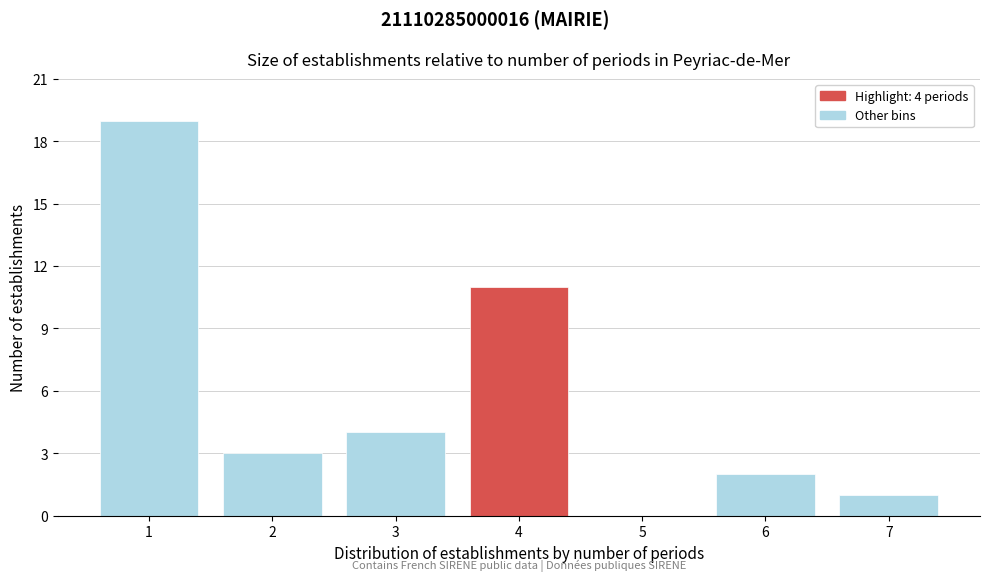

Reading left to right, extract all data points from this chart.

1=19	2=3	3=4	4=11	5=0	6=2	7=1